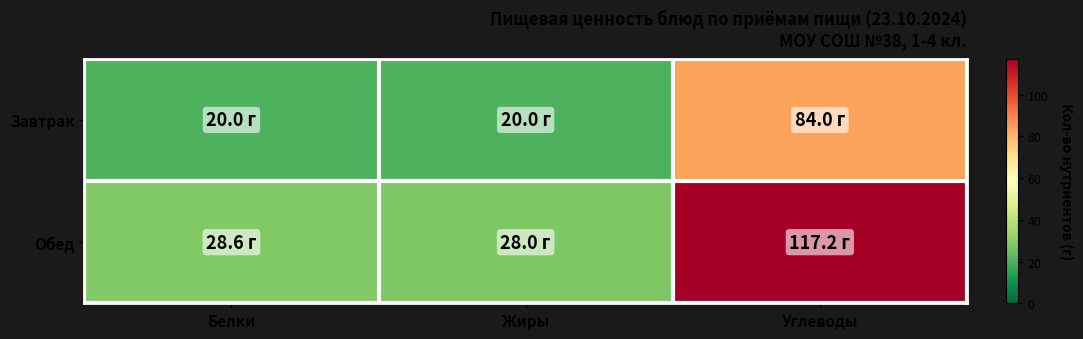

List the series in order of their peak value, highest first.

Обед, Завтрак